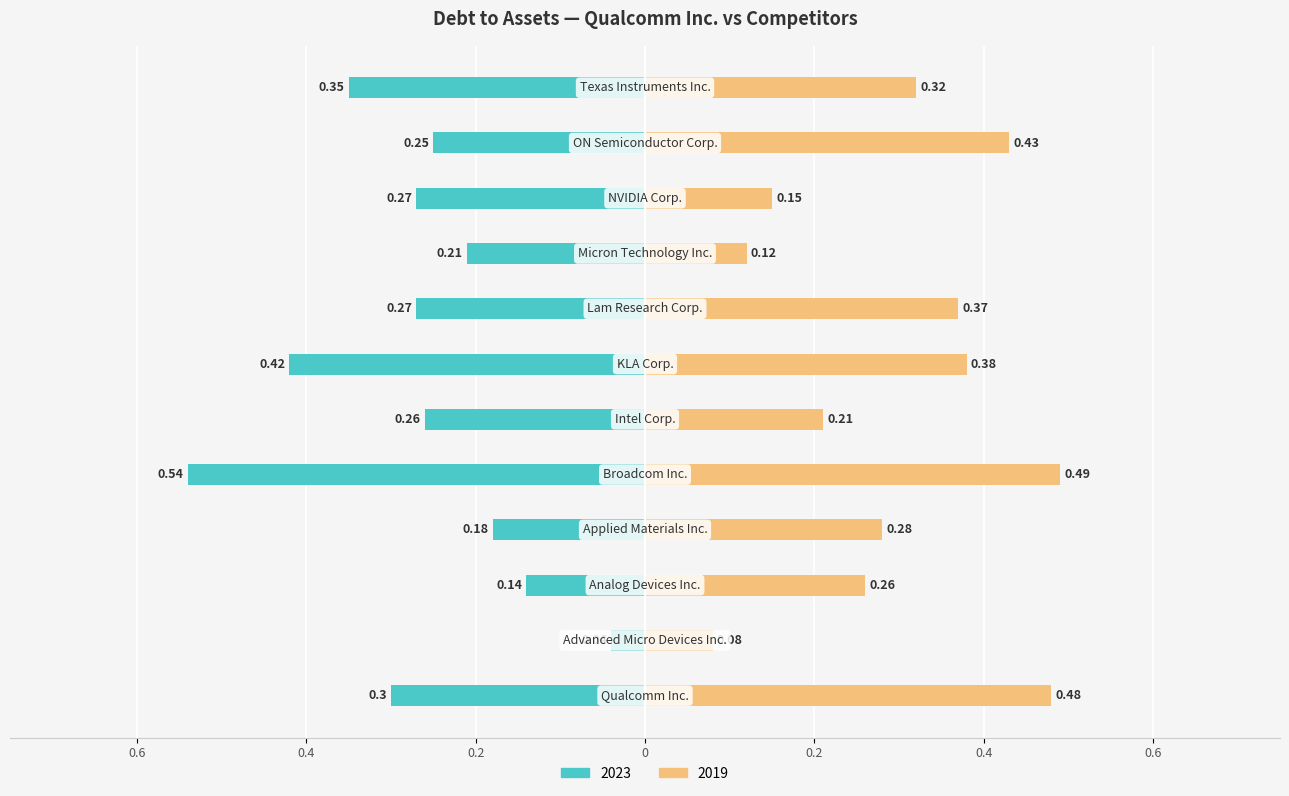

What is the label of the 12th bar from the right?

Qualcomm Inc.